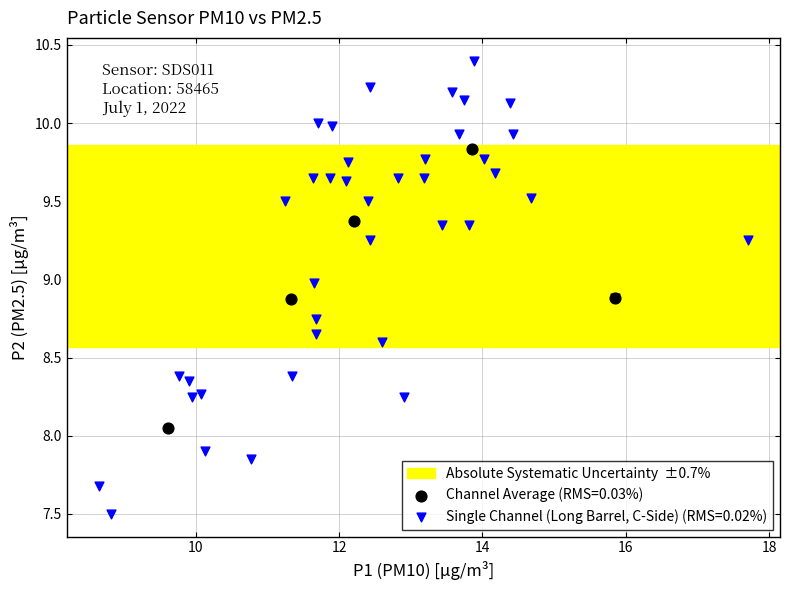

Which series reaches the minimum Y coordinate?

Single Channel (Long Barrel, C-Side) (RMS=0.02%)